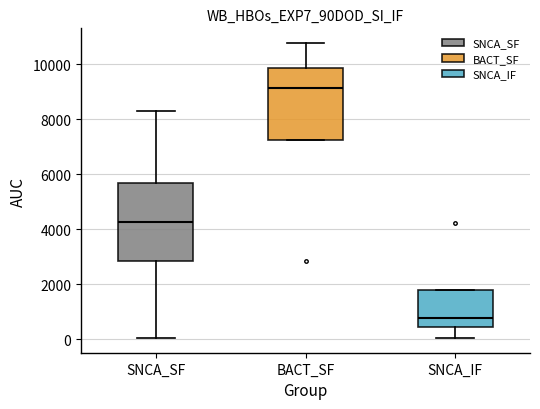

Reading left to right, read every box against the y-axis: the position of its median line, the range the box covers, and the ends of its whiskers. The values are not printed on the chart, so give them approximately, as read against the axis.

SNCA_SF: median 4200, box 2800 to 5600, whiskers 0 to 8400
BACT_SF: median 9200, box 7200 to 9800, whiskers 7200 to 10800
SNCA_IF: median 800, box 400 to 1800, whiskers 0 to 1800